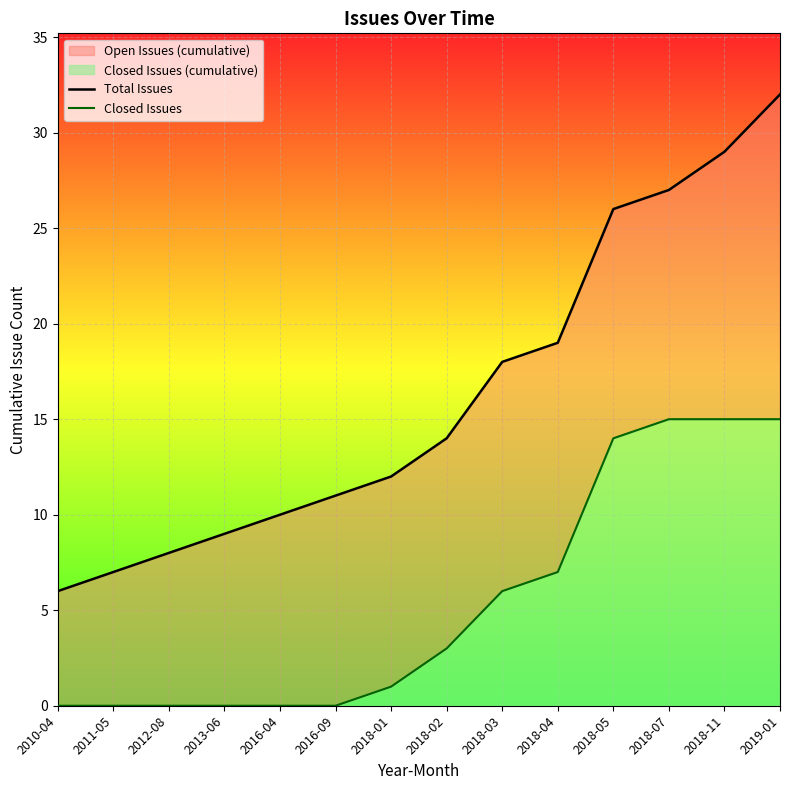

Reading right to left, list all the values displayed in this chart.

Total Issues: 32	29	27	26	19	18	14	12	11	10	9	8	7	6
Closed Issues: 15	15	15	14	7	6	3	1	0	0	0	0	0	0